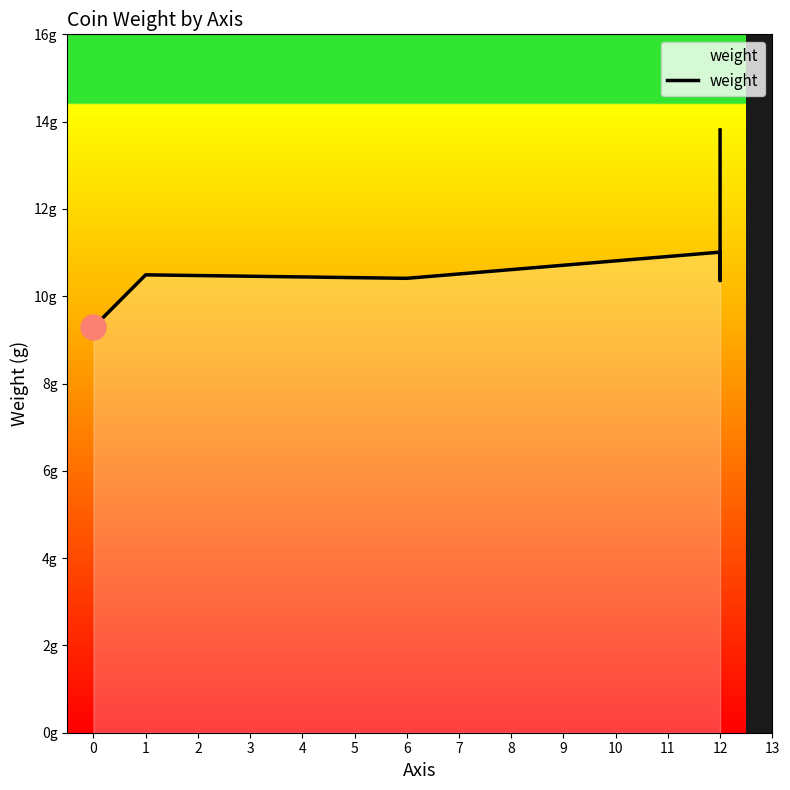

Between 3 and 4, which is larger?

3